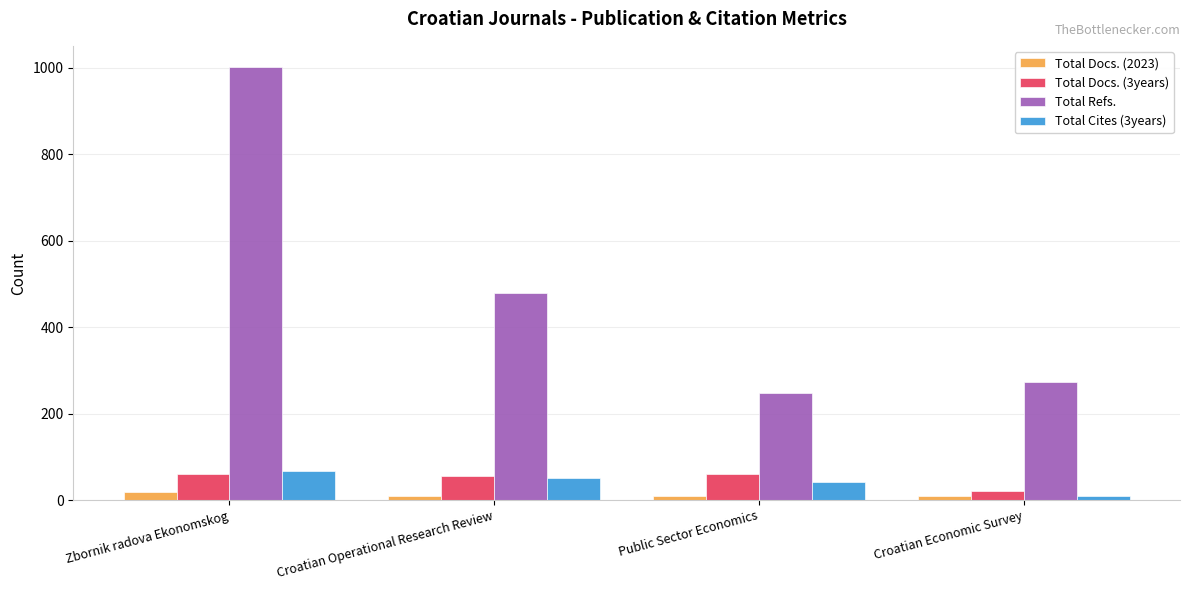

Which series changed the most between Croatian Operational Research Review and Croatian Economic Survey?

Total Refs.